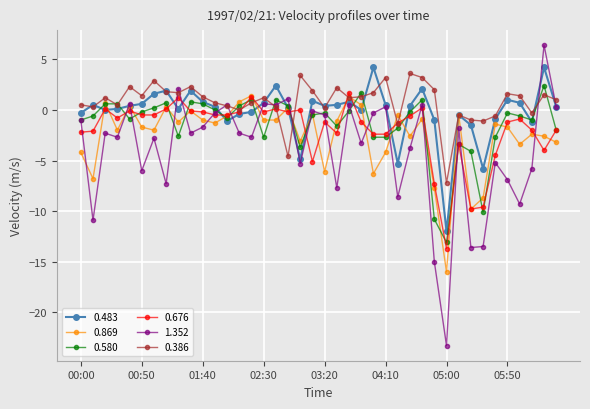

True or false: 0.676 has more than 0 interior local peaks.

True